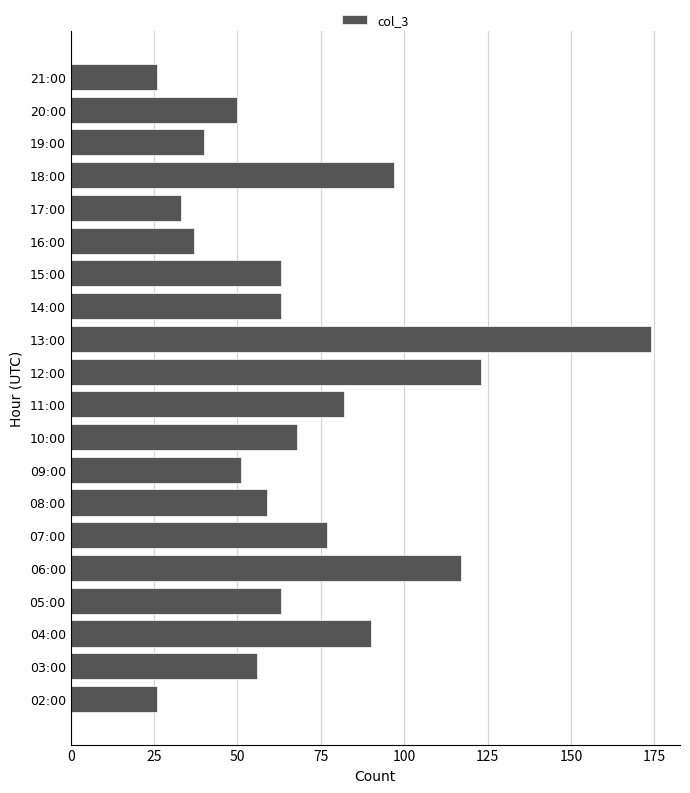

The value at 05:00 is 63. True or false?

True